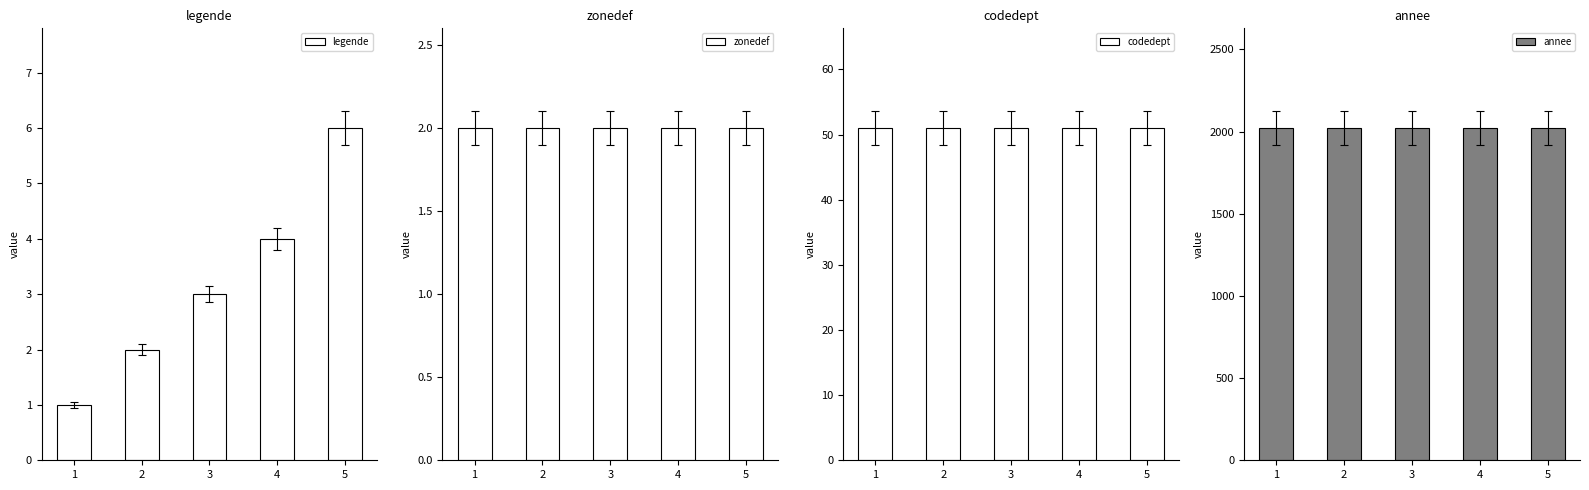

At which category is the sum across all series the highest?

5